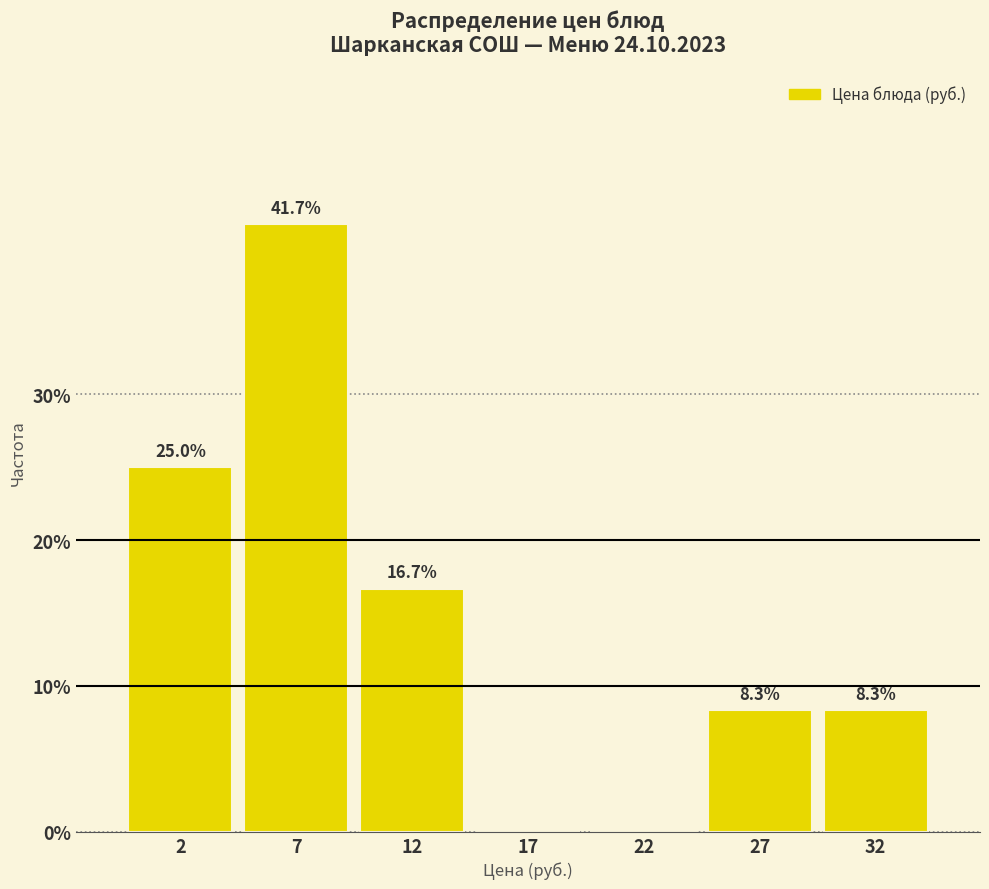

What is the change in value from 12 to 22?

-16.7